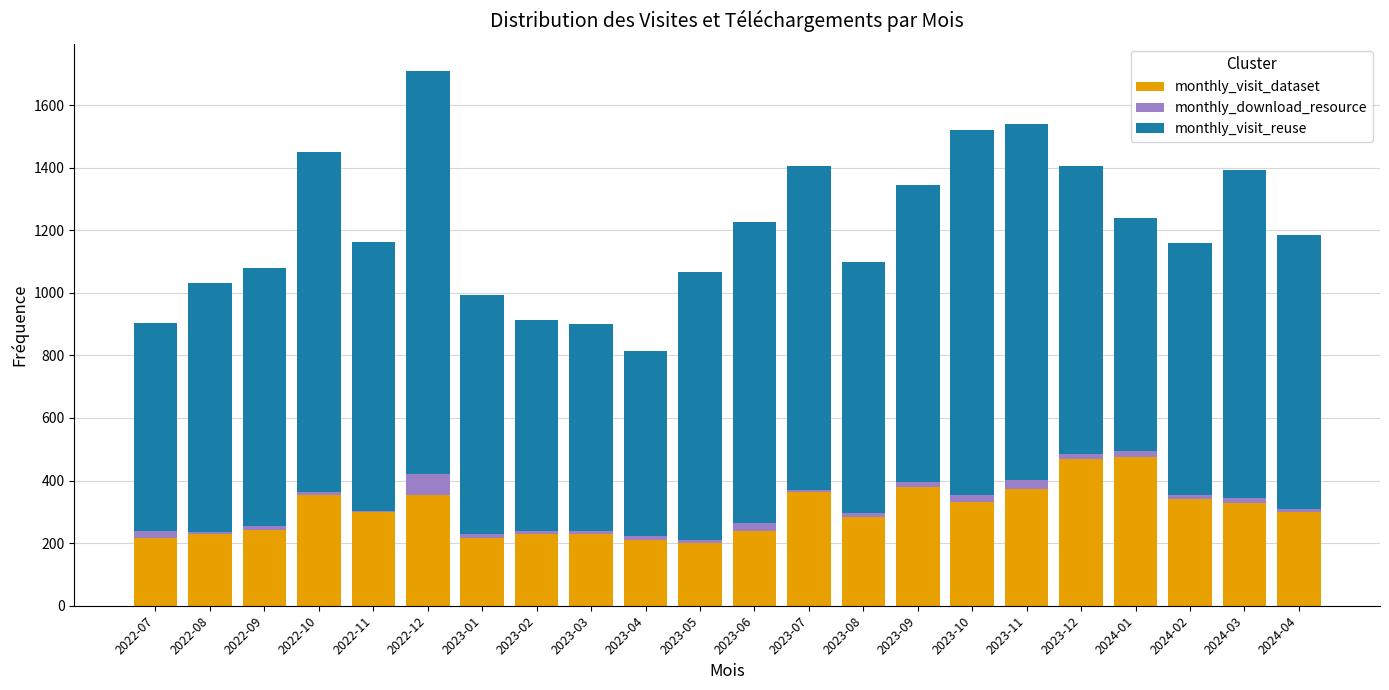

What is the highest value of the monthly_visit_dataset series?

475